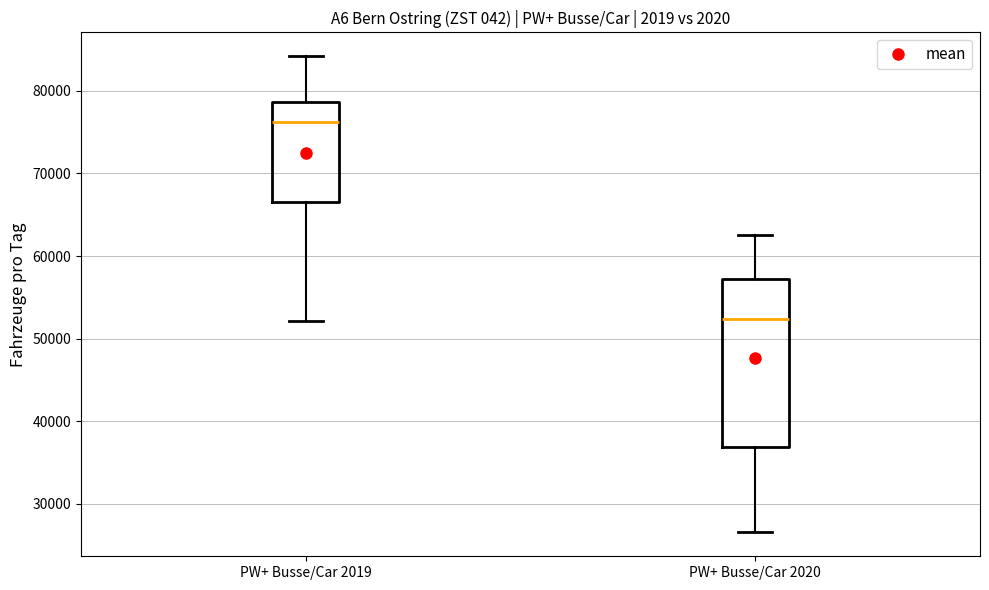

Where is the lower edge of the box for PW+ Busse/Car 2019 on the y-axis? The values are not printed on the chart, so give them approximately, as read against the axis.

67000